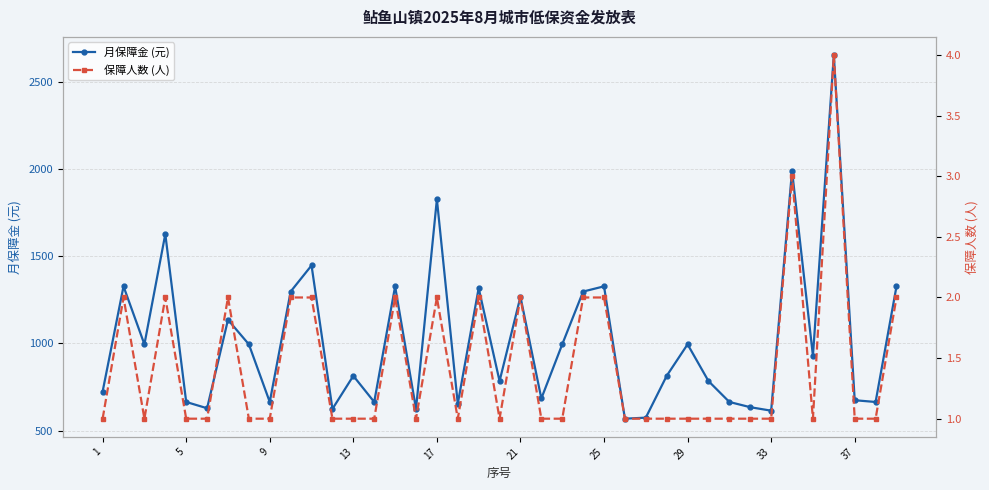

What is the greatest value displayed?

2656